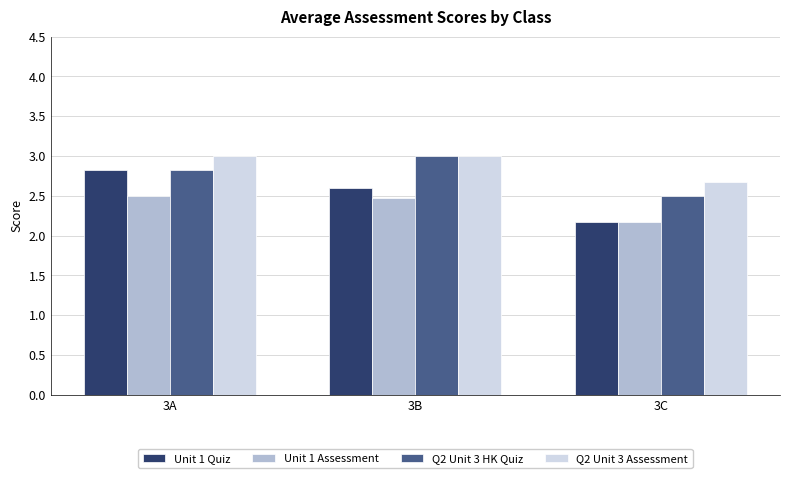

Which category has the highest value in the Unit 1 Quiz series?

3A